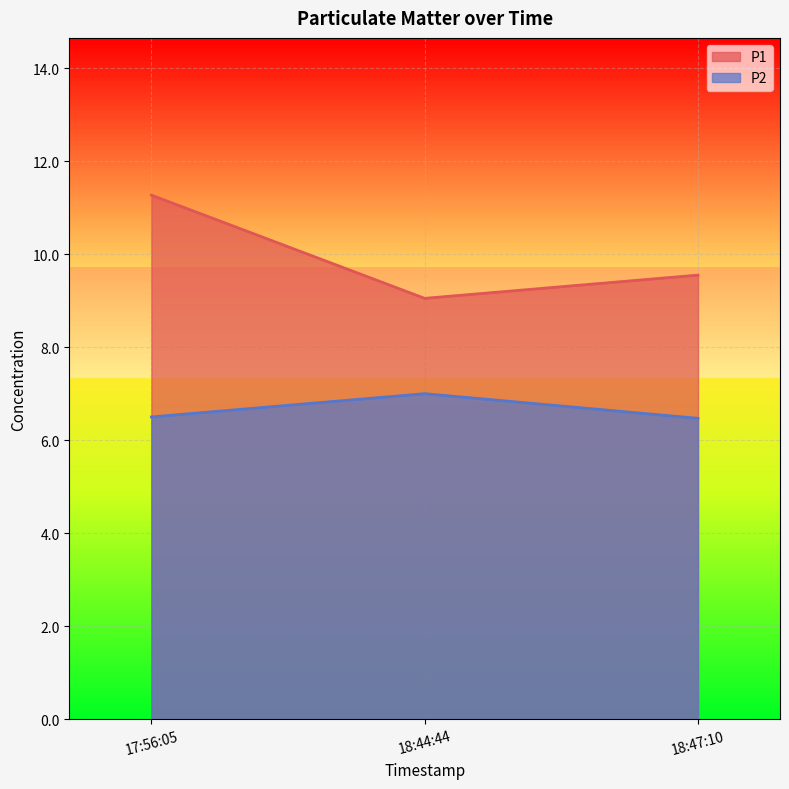

What is the value of the P2 point at the 1st from the left?

6.5